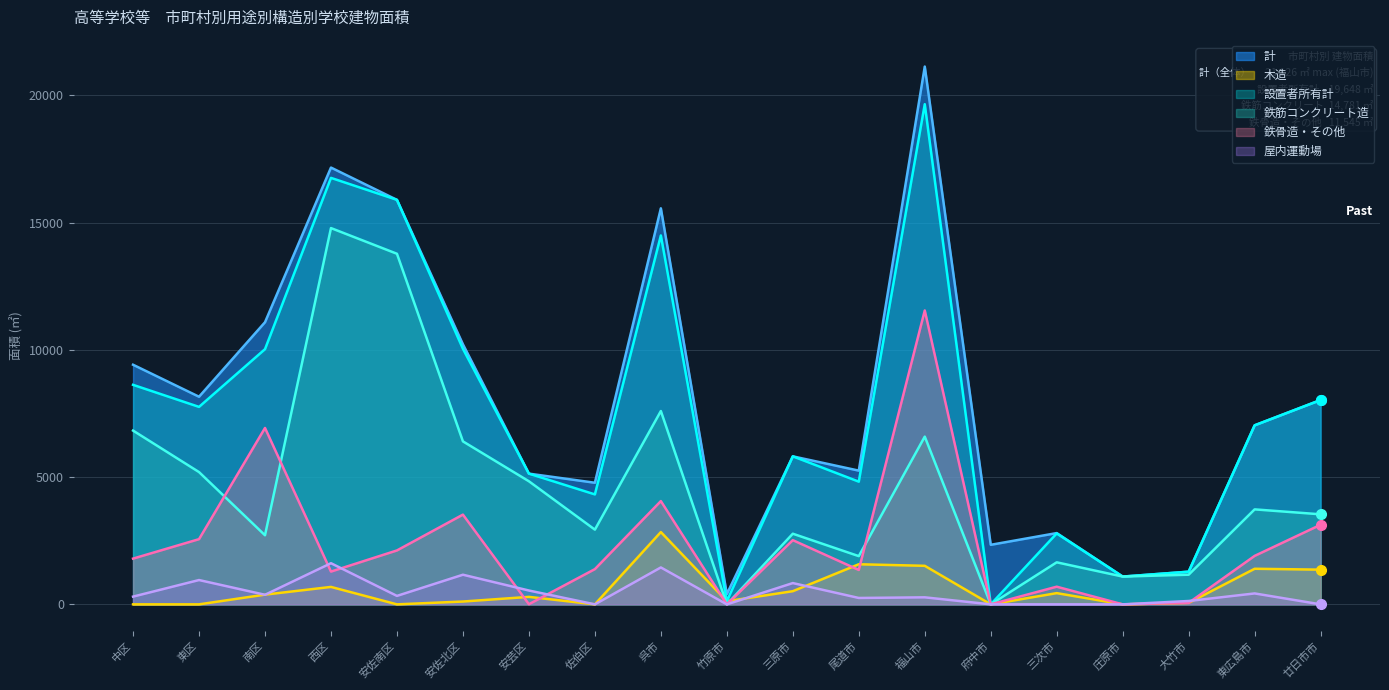

True or false: 設置者所有計 and 鉄筋コンクリート造 cross at least once.

False